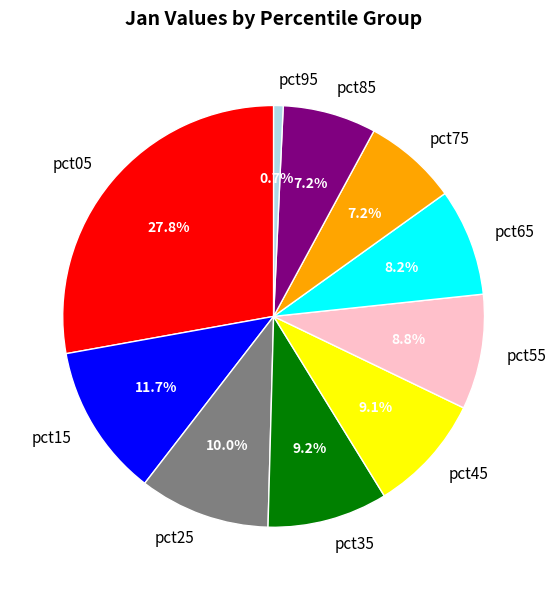

How many slices are in this pie chart?

10